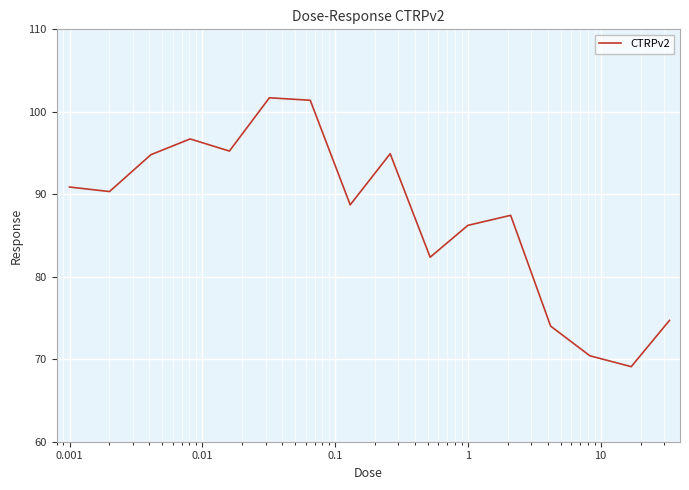

What is the greatest value displayed?

101.7